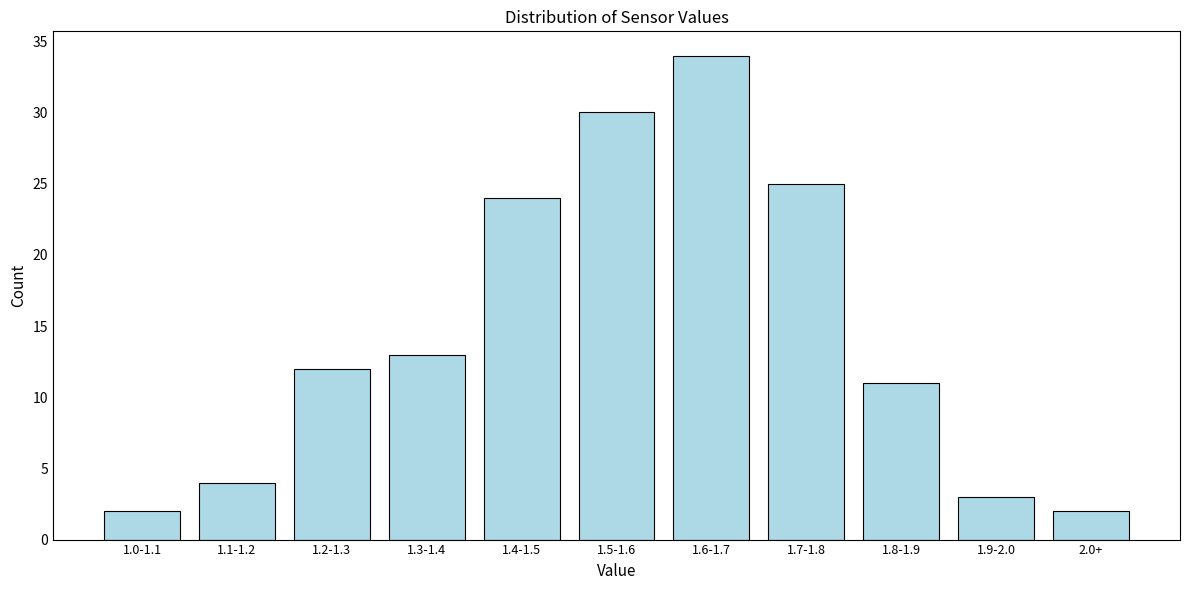

Reading right to left, extract all data points from this chart.

2	3	11	25	34	30	24	13	12	4	2